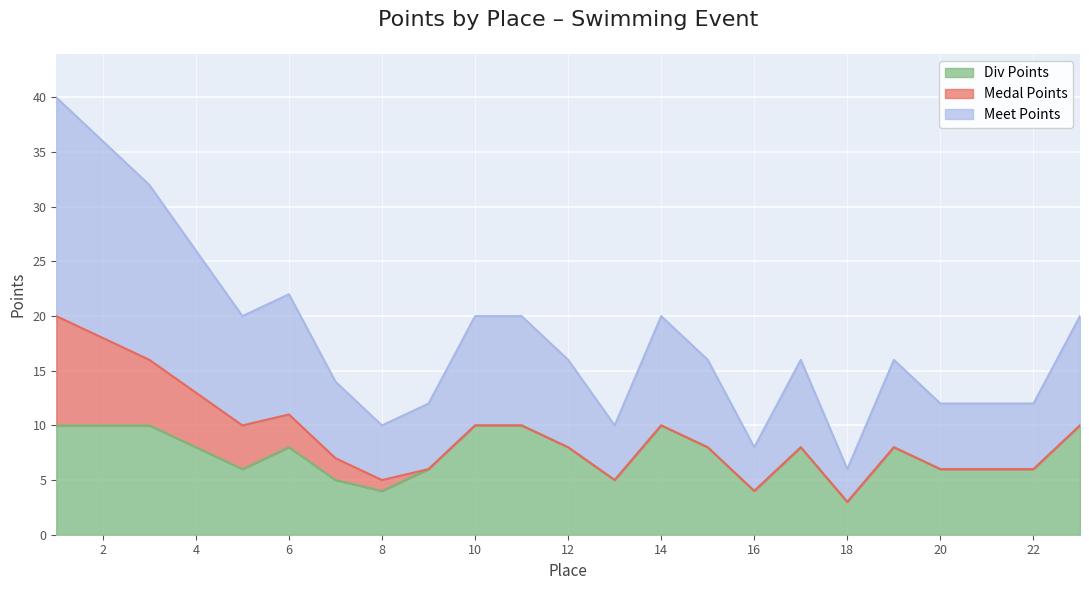

How many values in the Meet Points series are below 8?

9